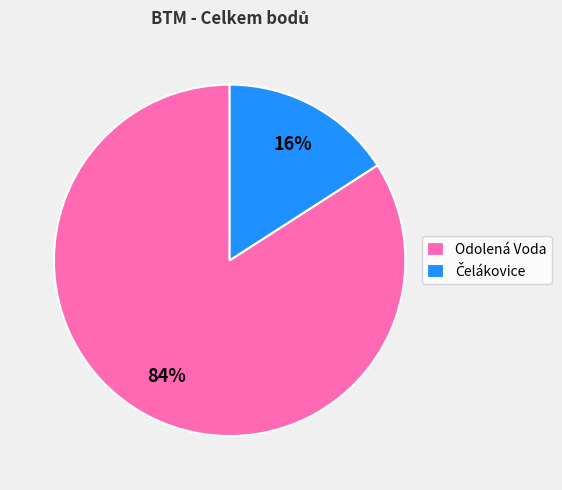

Is there a majority slice in this chart?

Yes